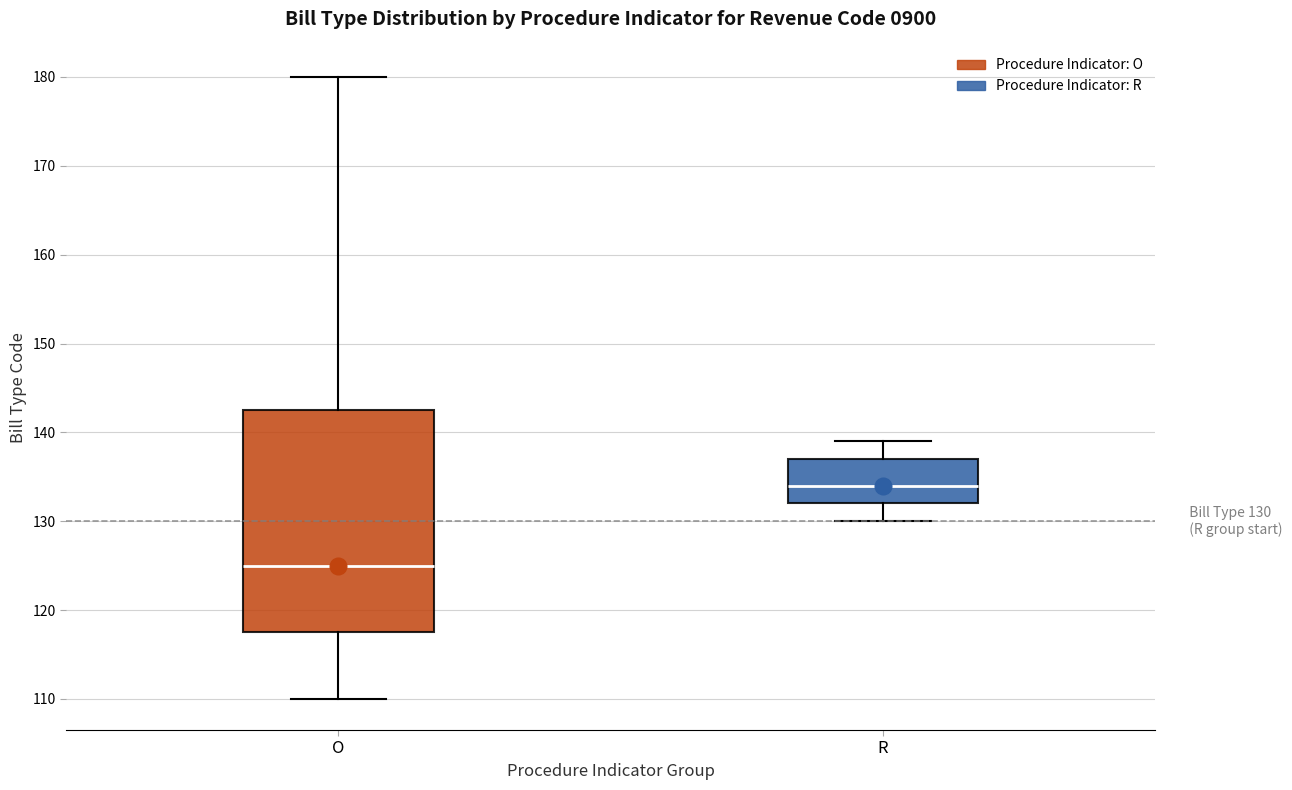

Comparing the boxes themselves (not the whiskers), which one is the tallest?

O